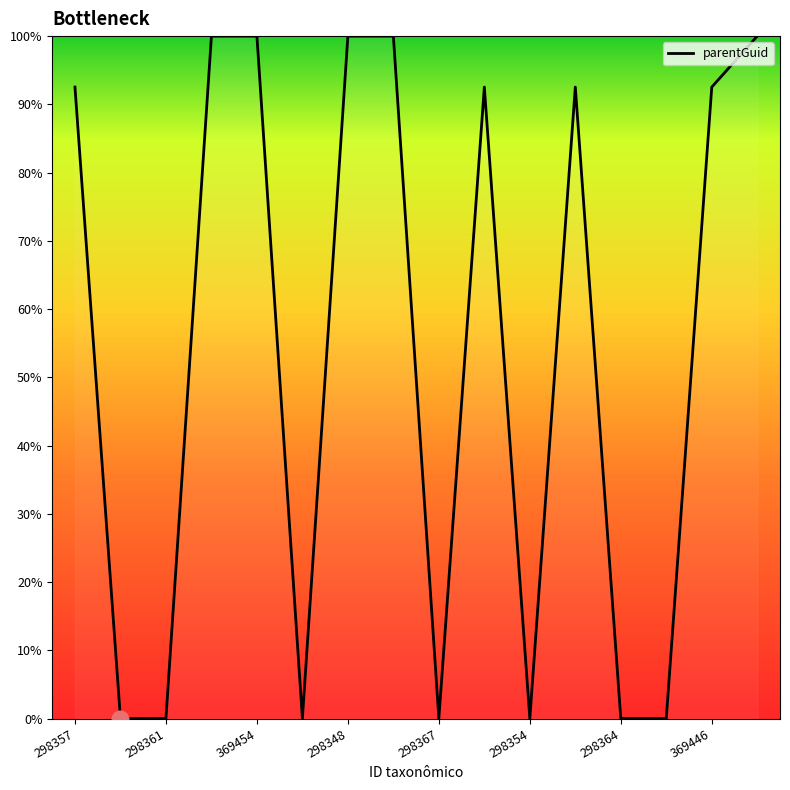

What is the sum of all values?

870.1